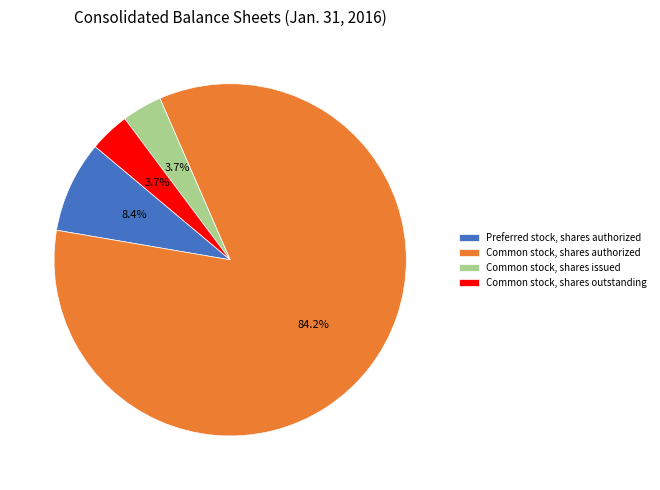

Is there a majority slice in this chart?

Yes